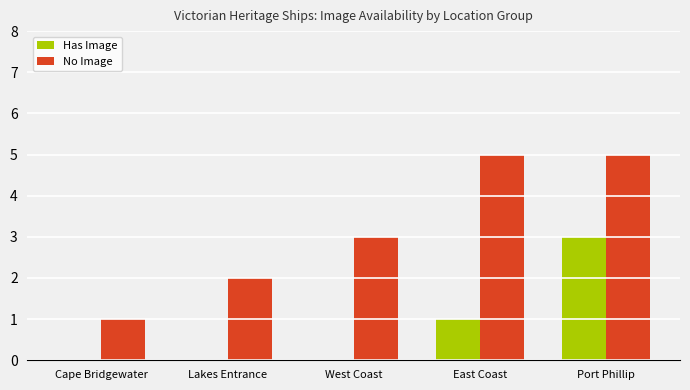

At which label is Has Image closest to 1?

East Coast